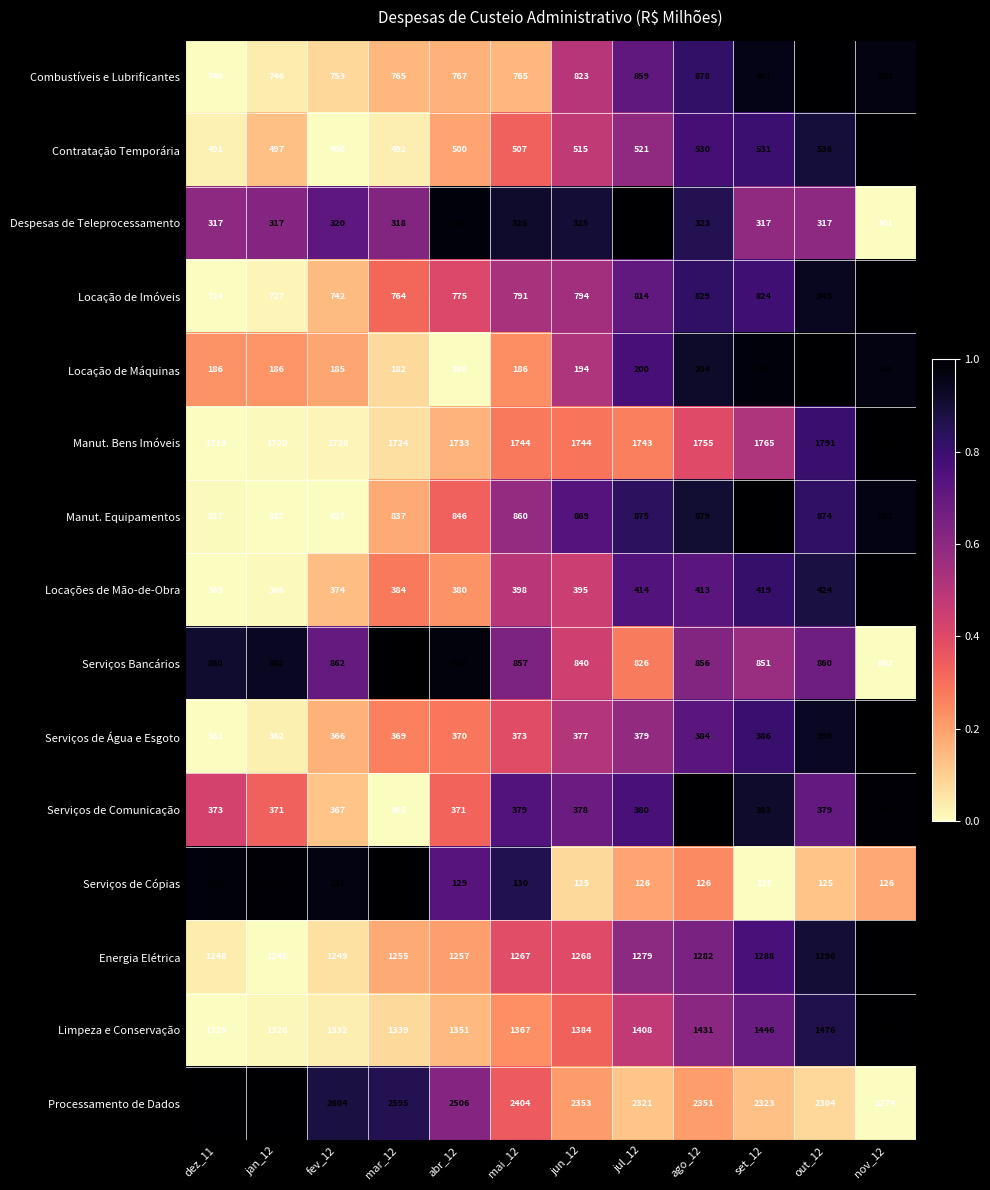

What is the sum of all Locação de Imóveis values?

9478